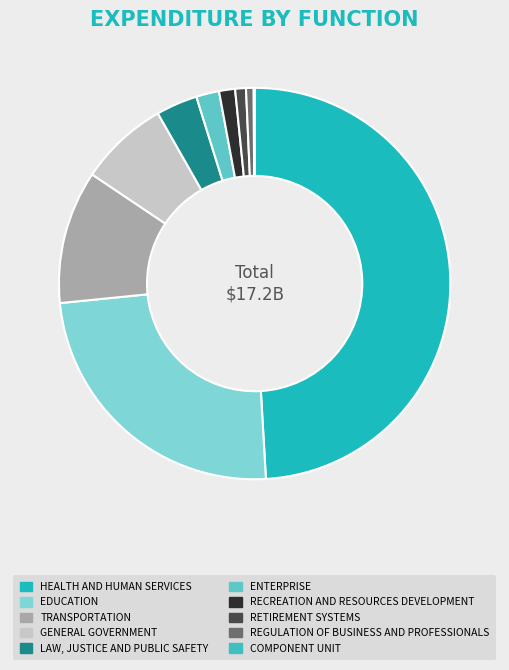

Count the number of slices in the pie.

10